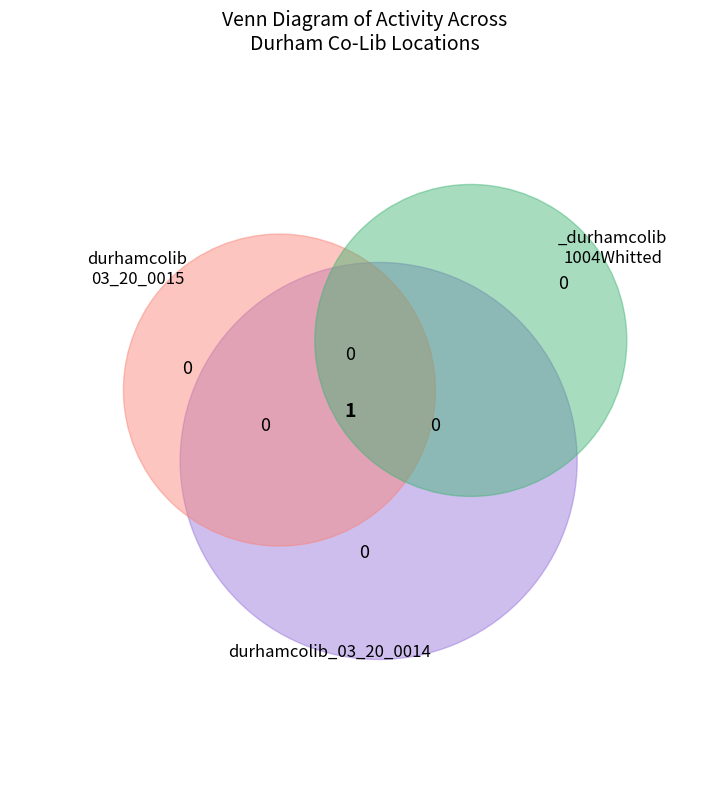

Which category has the biggest portion of the pie?

durhamcolib_03_20_0015